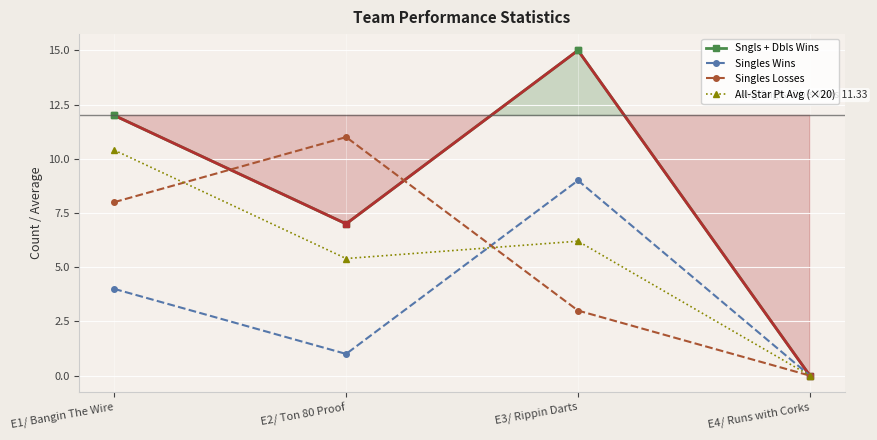

What is the sum of all Singles Wins values?

14.0